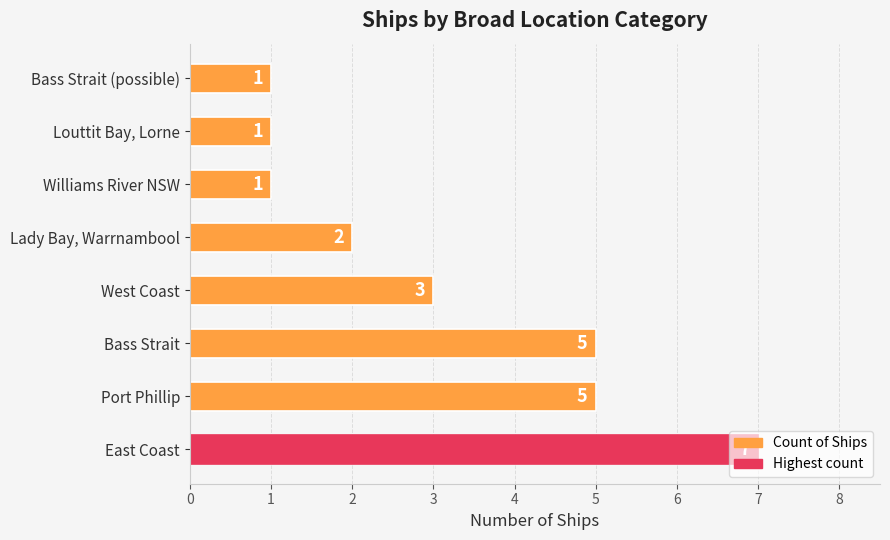

What is the sum of all values?

25